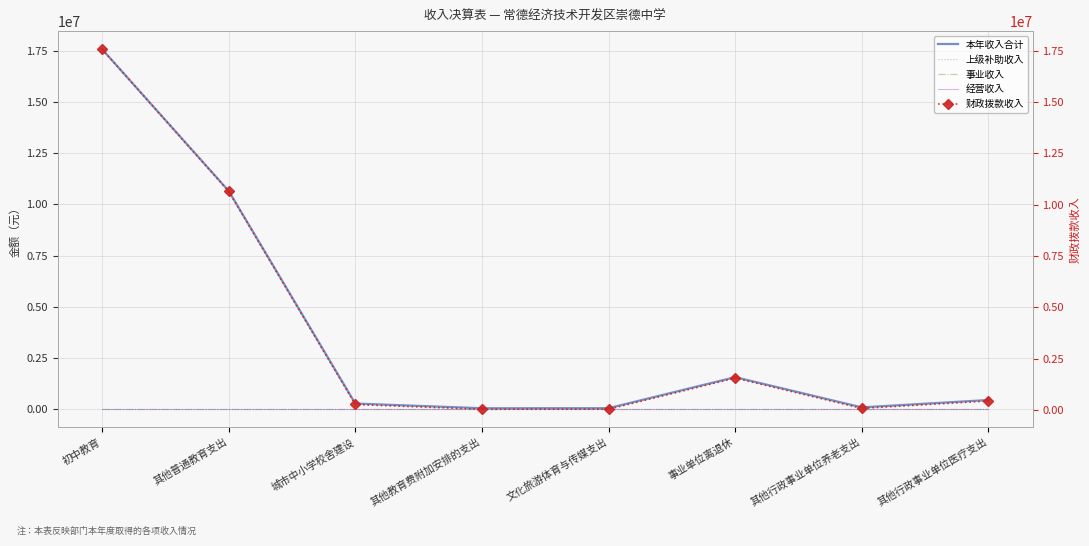

True or false: 经营收入 has more than 1 points higher than both neighbors.

False